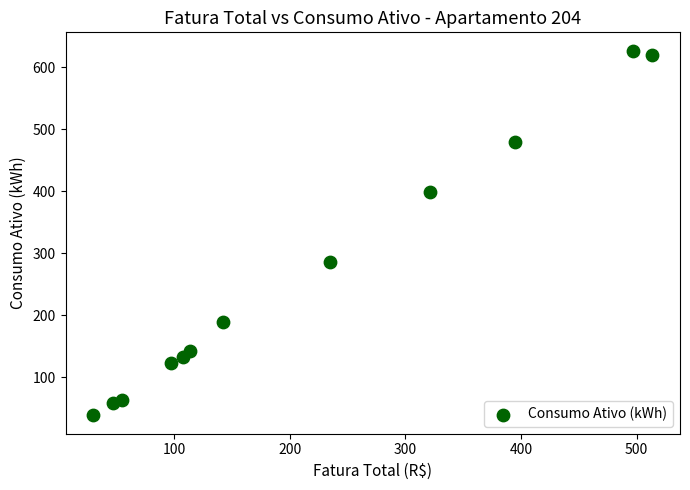

What is the average Y value?

263